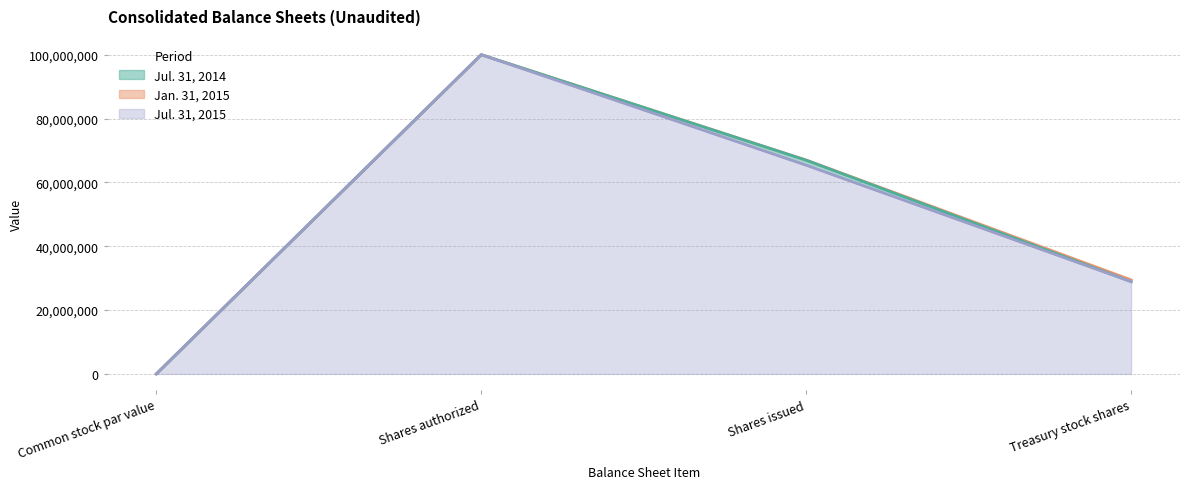

What is the label of the 2nd point from the left?

Shares authorized